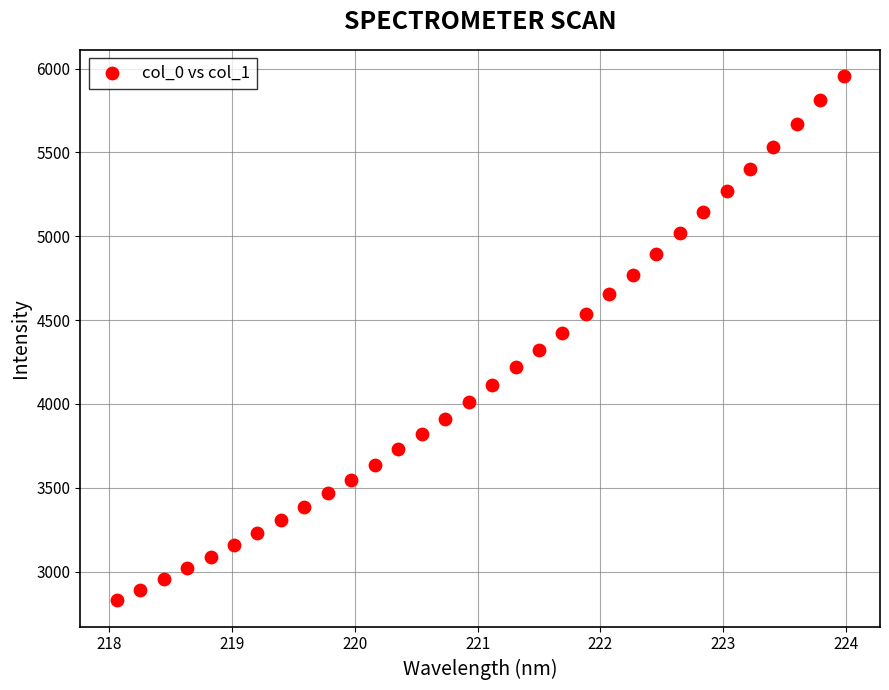

What is the range of X values (max minus min)?

5.9